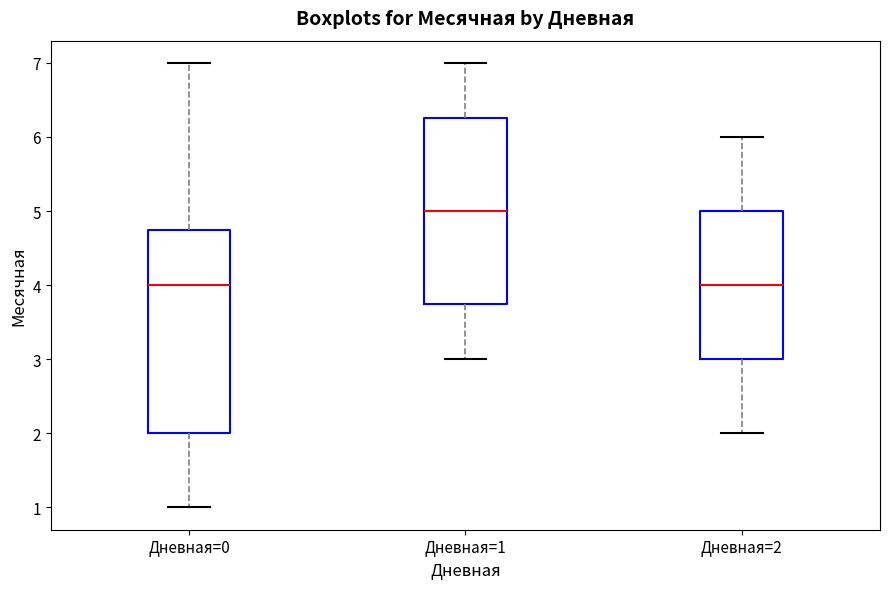

Where does the median line of the box for Дневная=2 sit on the y-axis? The values are not printed on the chart, so give them approximately, as read against the axis.

4.0